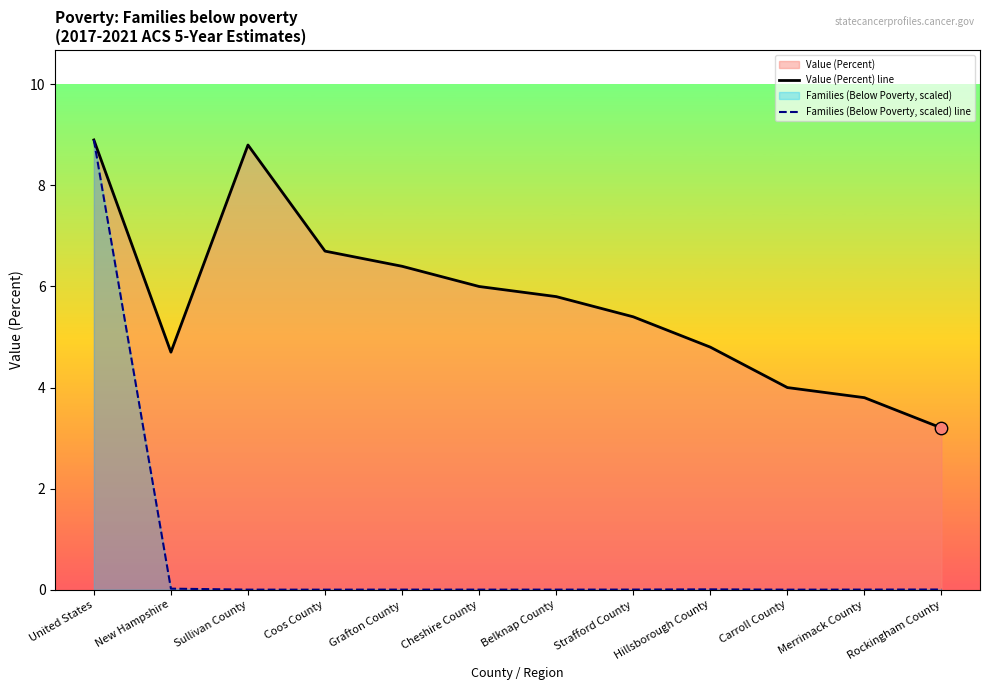

Which series has the largest total across all categories?

Value (Percent) line